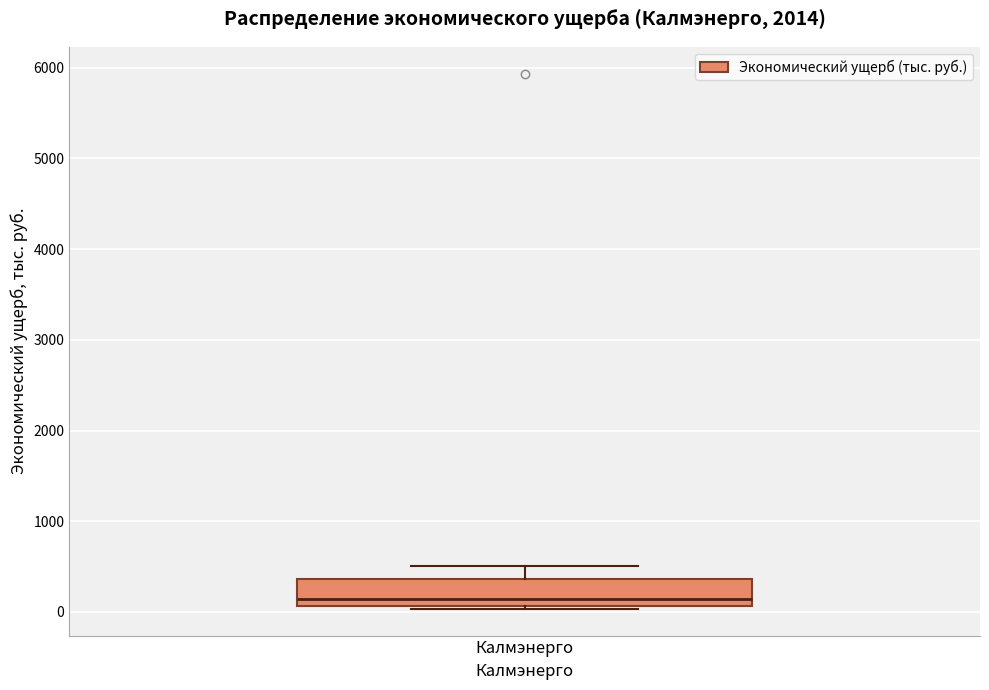

Transcribe this box plot: give where the median line is, the range the box spans, and where the two whiskers end, as read against the y-axis. The values are not printed on the chart, so give them approximately, as read against the axis.

median 100 (just above the box's lower edge), box 100 to 400, whiskers 0 to 500